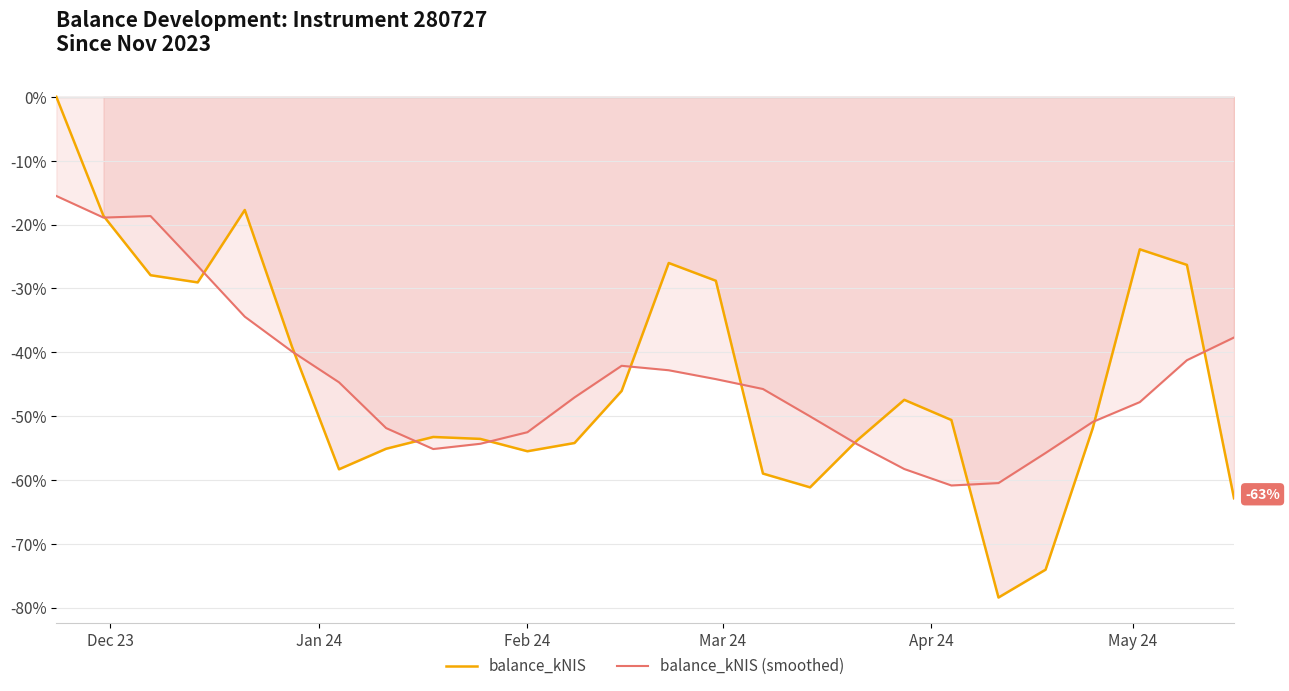

Which series has the largest total across all categories?

balance_kNIS (smoothed)